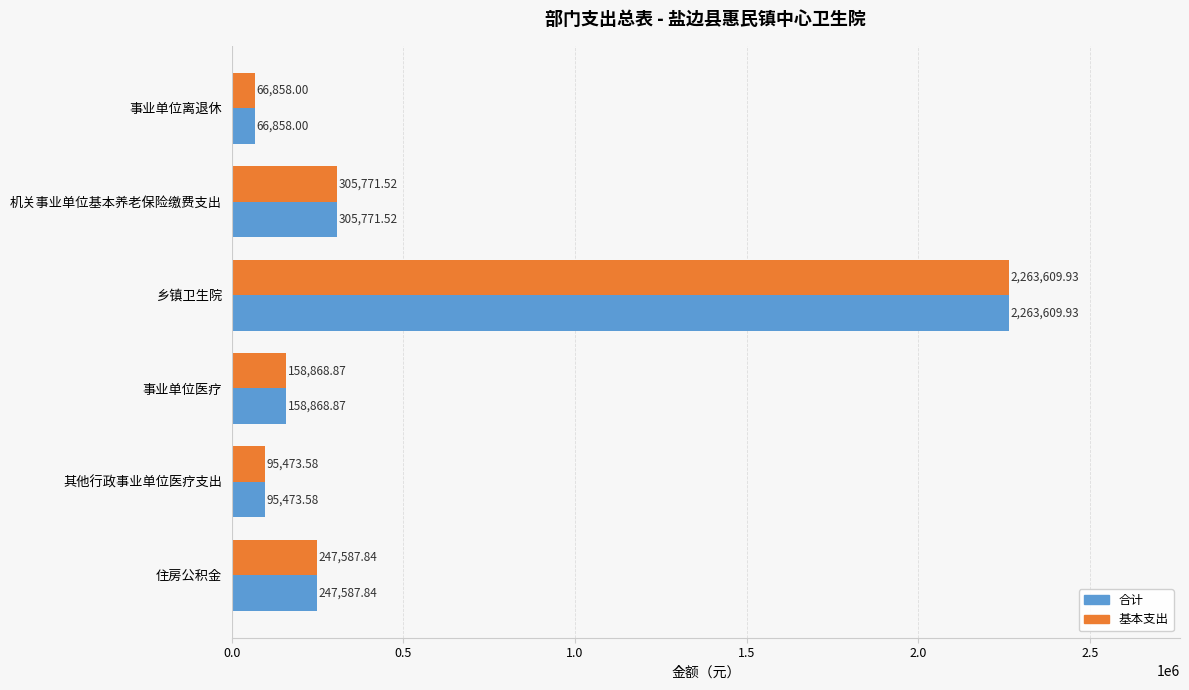

Where is 基本支出 nearest to the value 1165233?

机关事业单位基本养老保险缴费支出